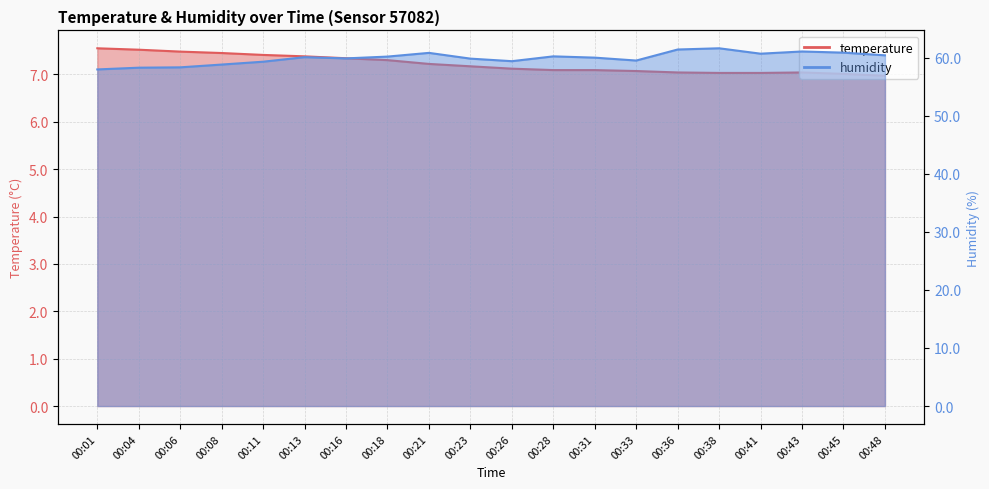

True or false: humidity and temperature cross at least once.

False